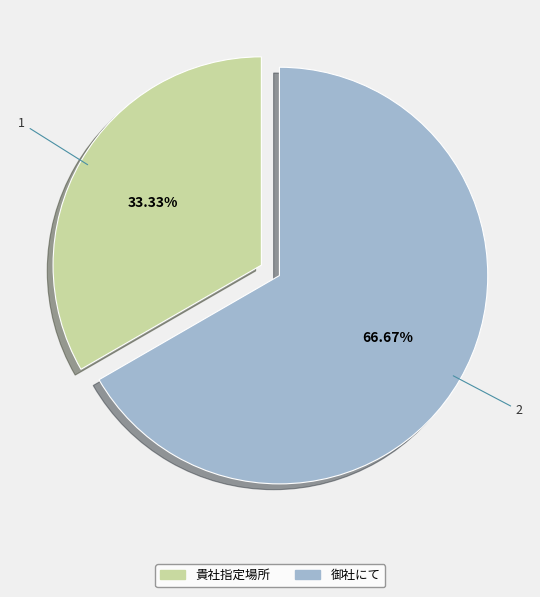

To the nearest percent, what is the average slice percentage?

50%